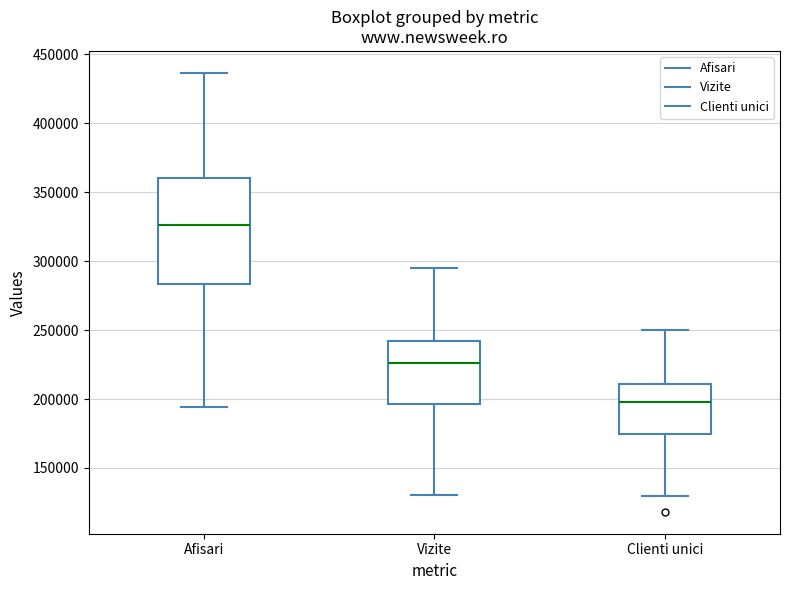

Where is the upper edge of the box for Vizite on the y-axis? The values are not printed on the chart, so give them approximately, as read against the axis.

240000